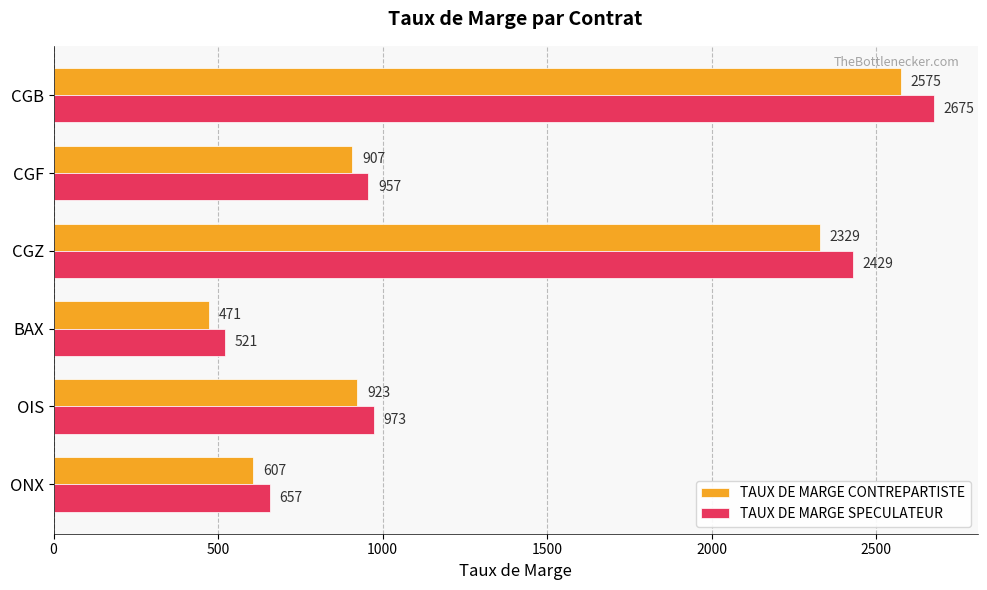

Rank the series by their average value, from lowest to highest.

TAUX DE MARGE CONTREPARTISTE, TAUX DE MARGE SPECULATEUR